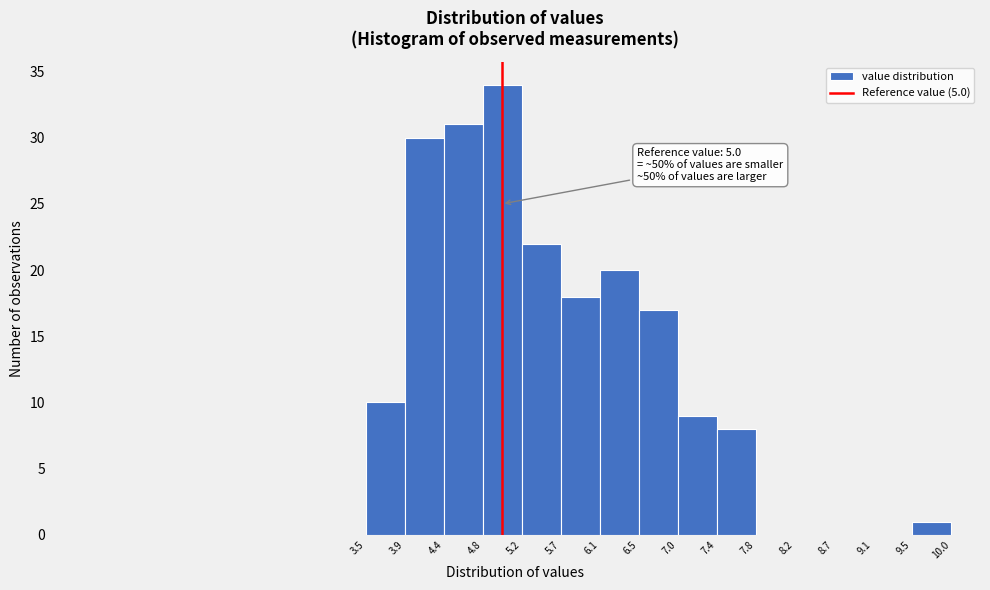

Which range on the x-axis has the tallest bar?

4.8 to 5.2